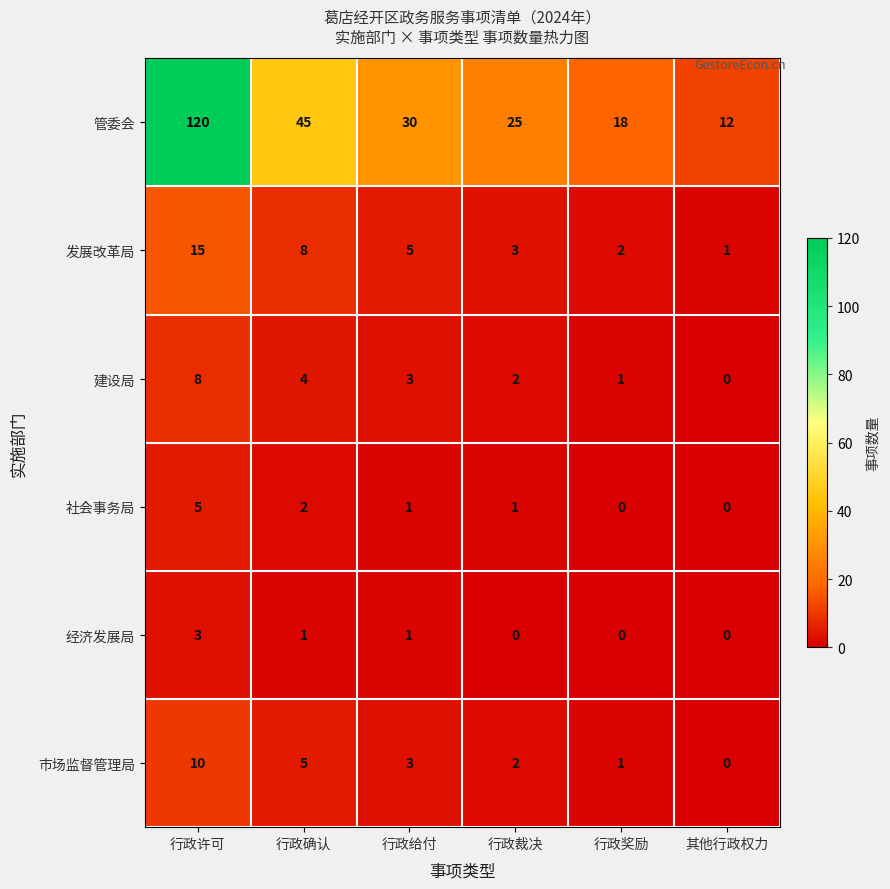

The 管委会 series shows 12 at 其他行政权力. True or false?

True